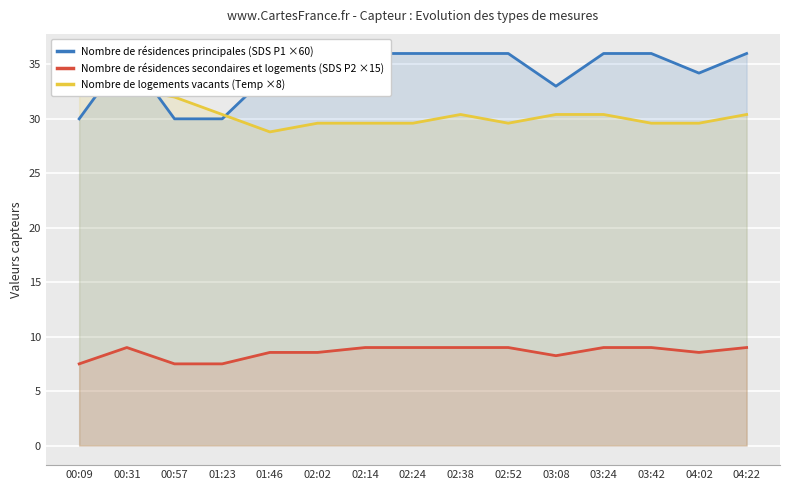

What is the difference between the maximum and minimum values in the Nombre de résidences principales (SDS P1 ×60) series?

6.0